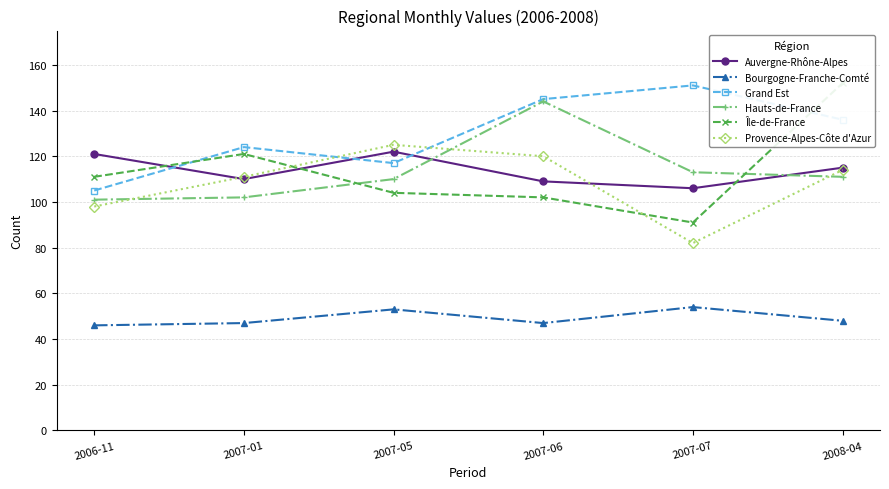

True or false: Hauts-de-France has more than 0 points higher than both neighbors.

True